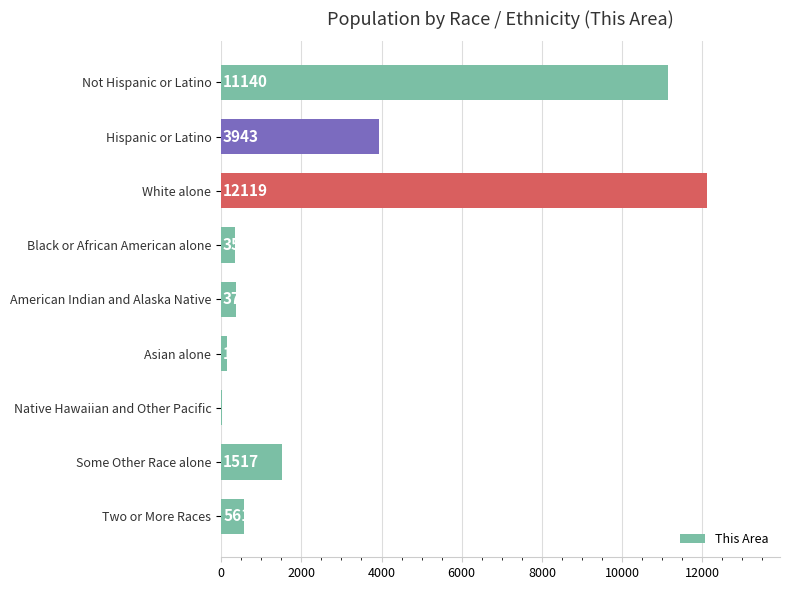

The chart shows a value of 1517 at Some Other Race alone. True or false?

True